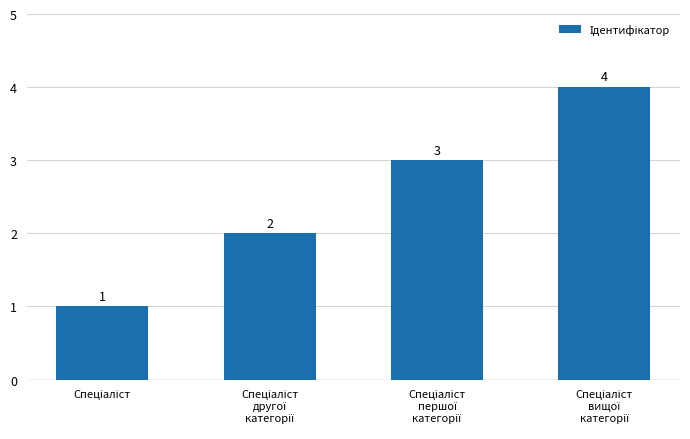

What is the maximum value shown in the chart?

4